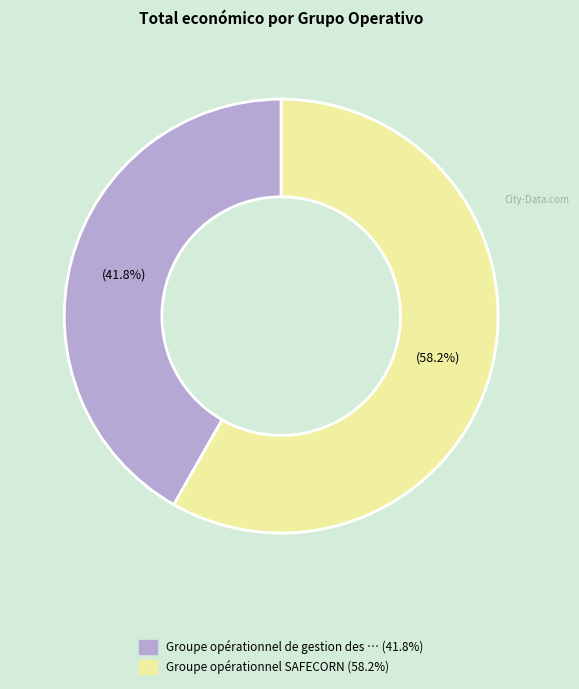

Is there a majority slice in this chart?

Yes